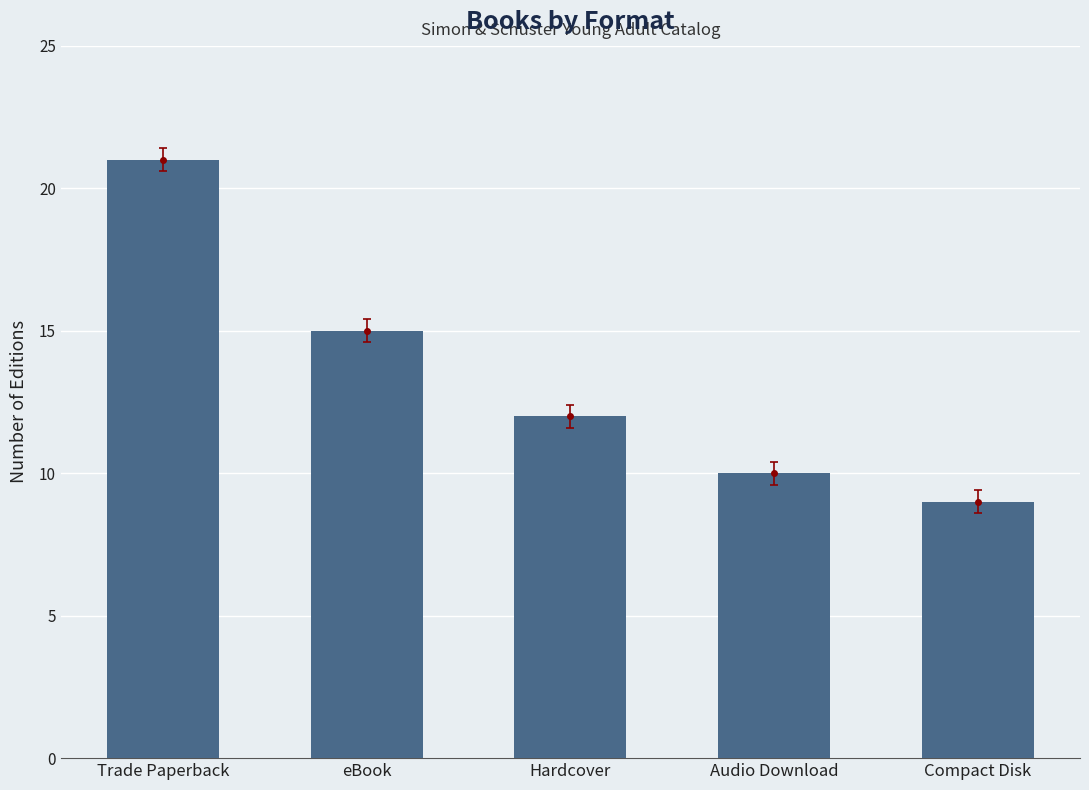

What is the average value?

13